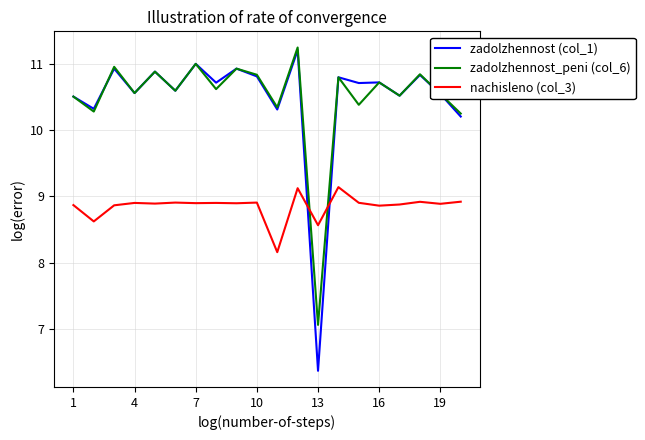

How many lines are shown in the chart?

3